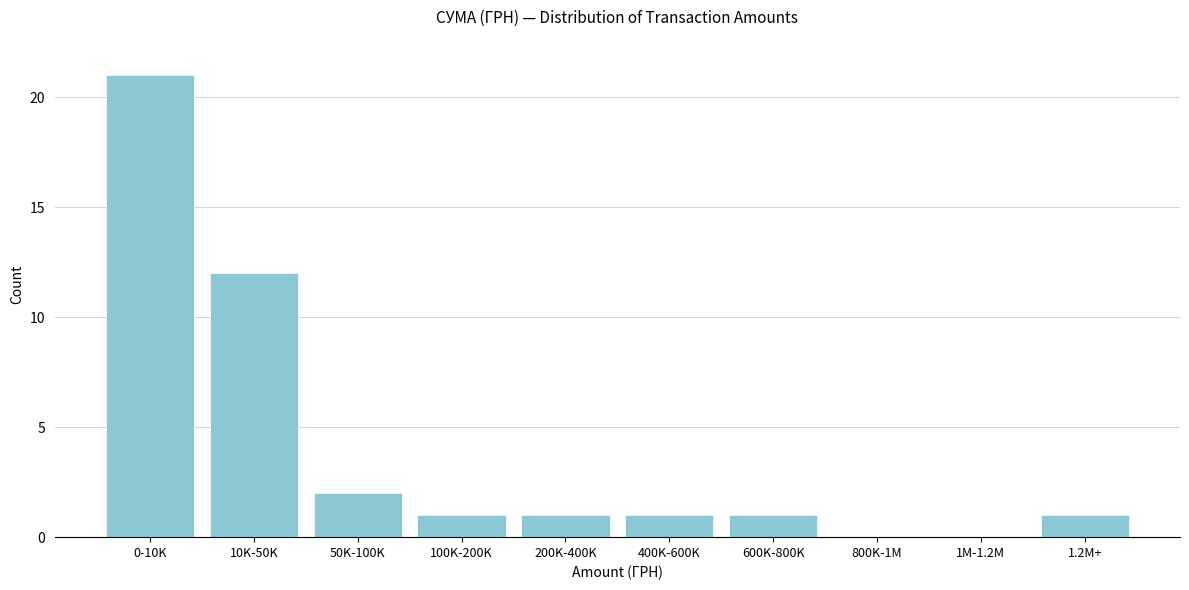

Reading right to left, list all the values displayed in this chart.

1.2M+=1	1M-1.2M=0	800K-1M=0	600K-800K=1	400K-600K=1	200K-400K=1	100K-200K=1	50K-100K=2	10K-50K=12	0-10K=21